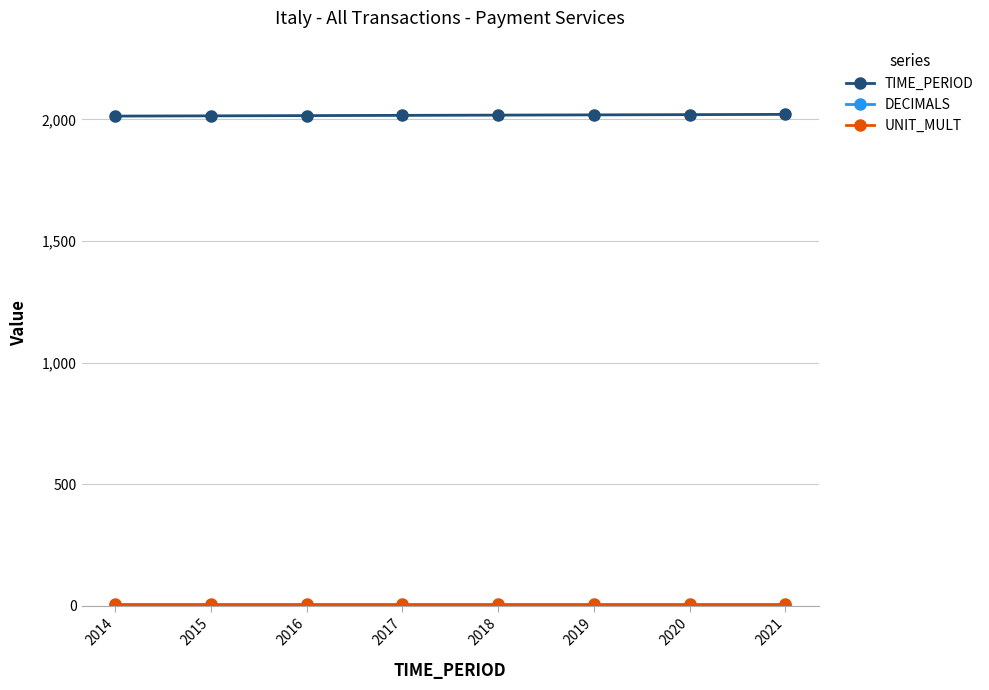

Is it true that TIME_PERIOD equals 3383 at 2015?

False